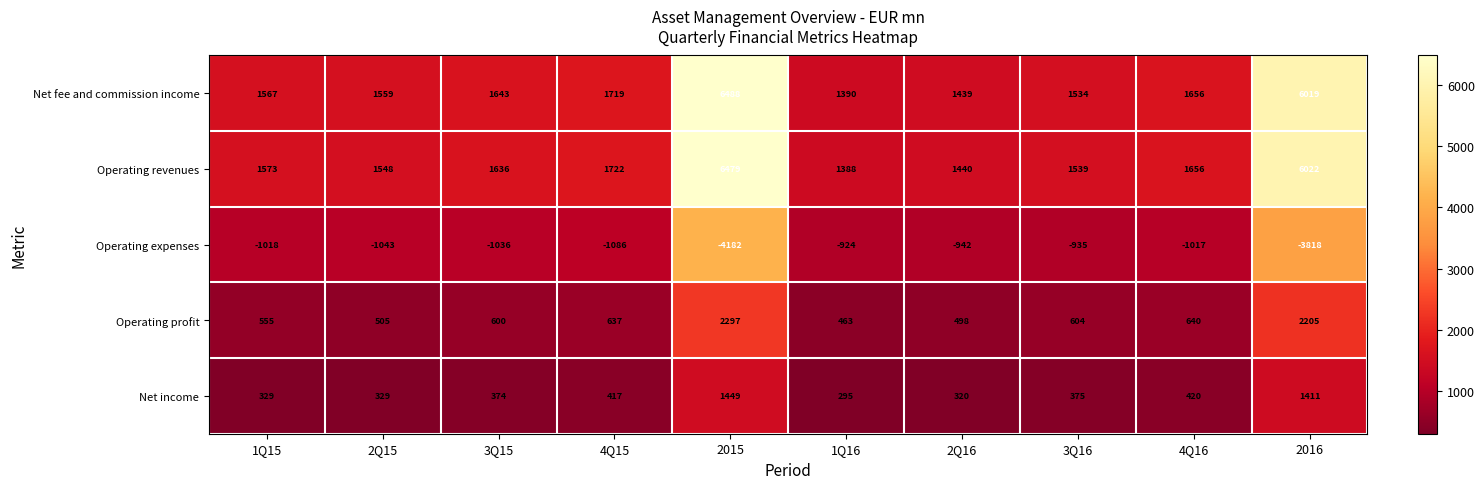

At which label does Operating profit first exceed 604?

4Q15